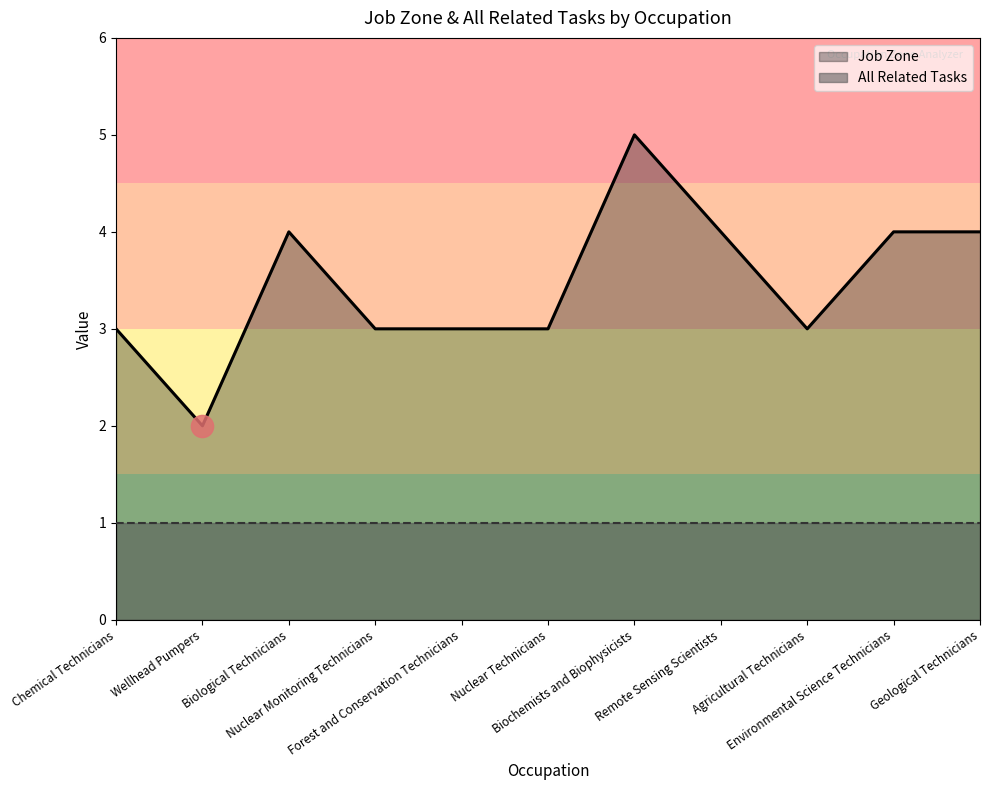

Count the values in the range 3 to 4.

9